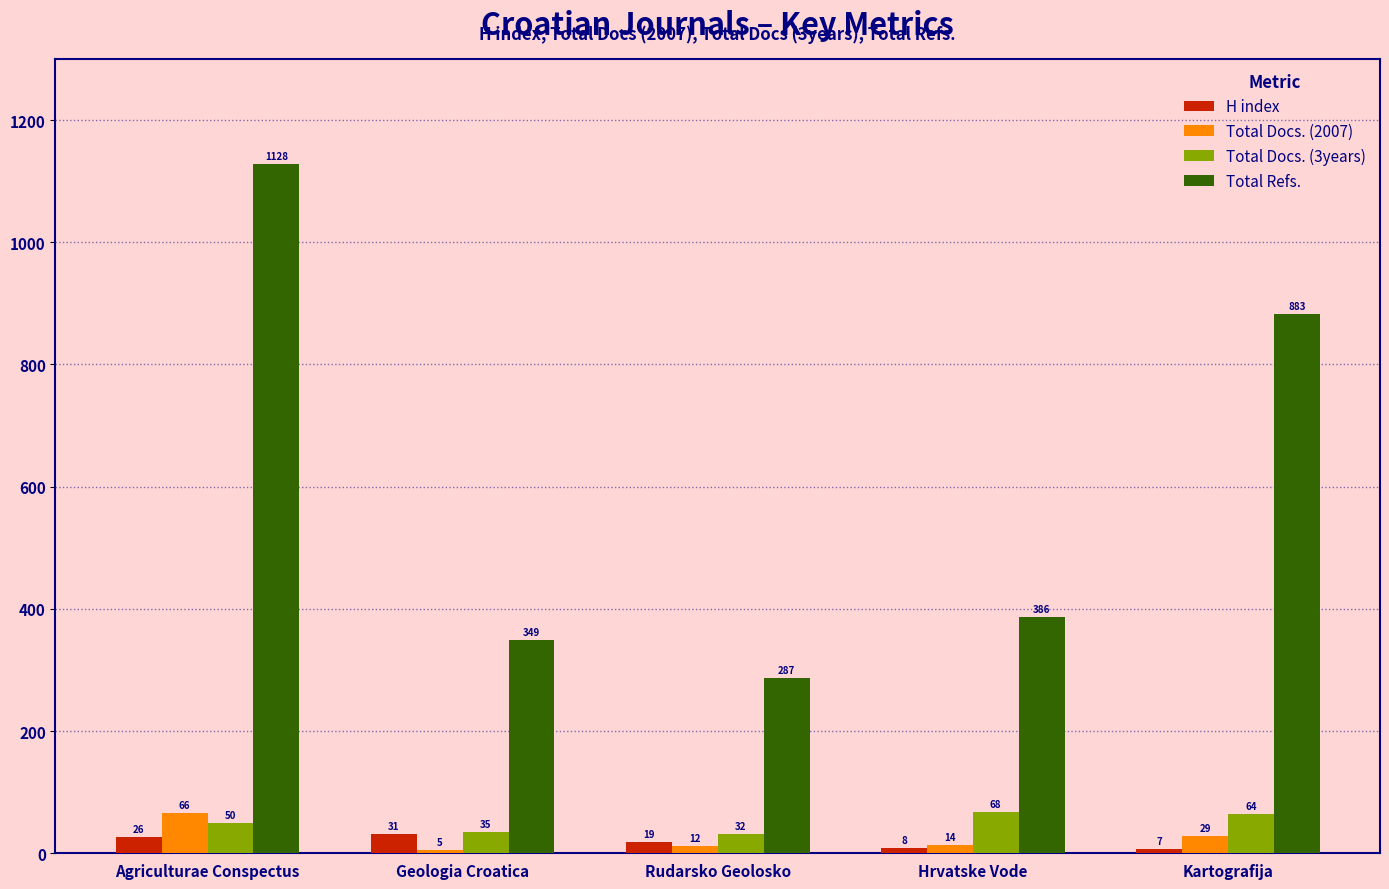

At how many categories does at least one series exceed 1048?

1